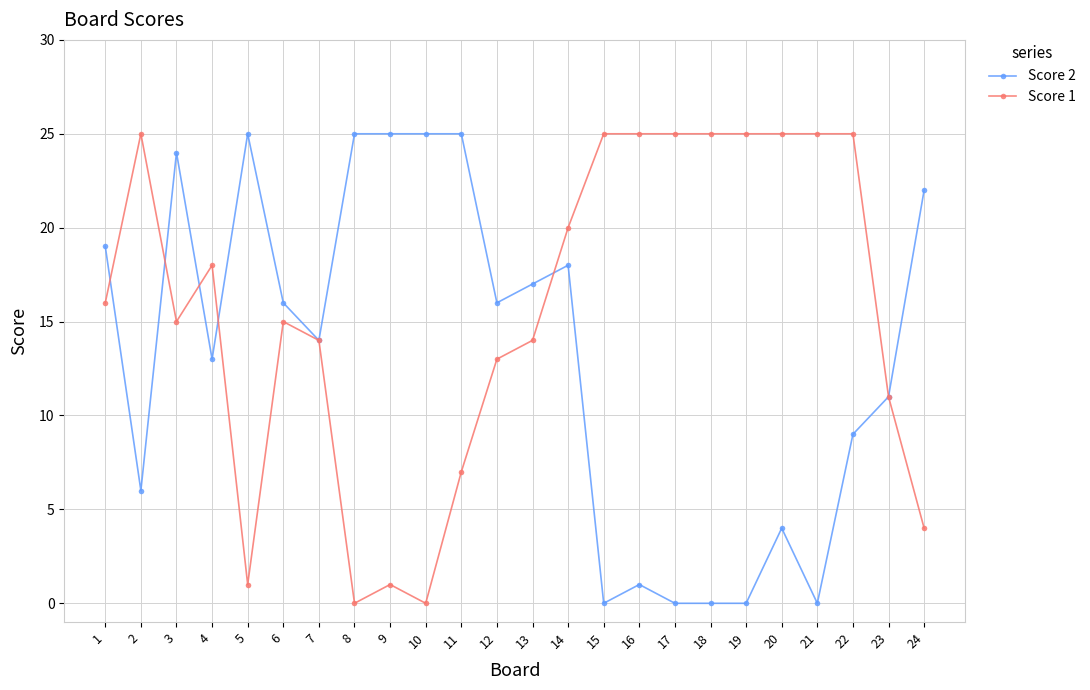

Where is the first local maximum for Score 2?

3